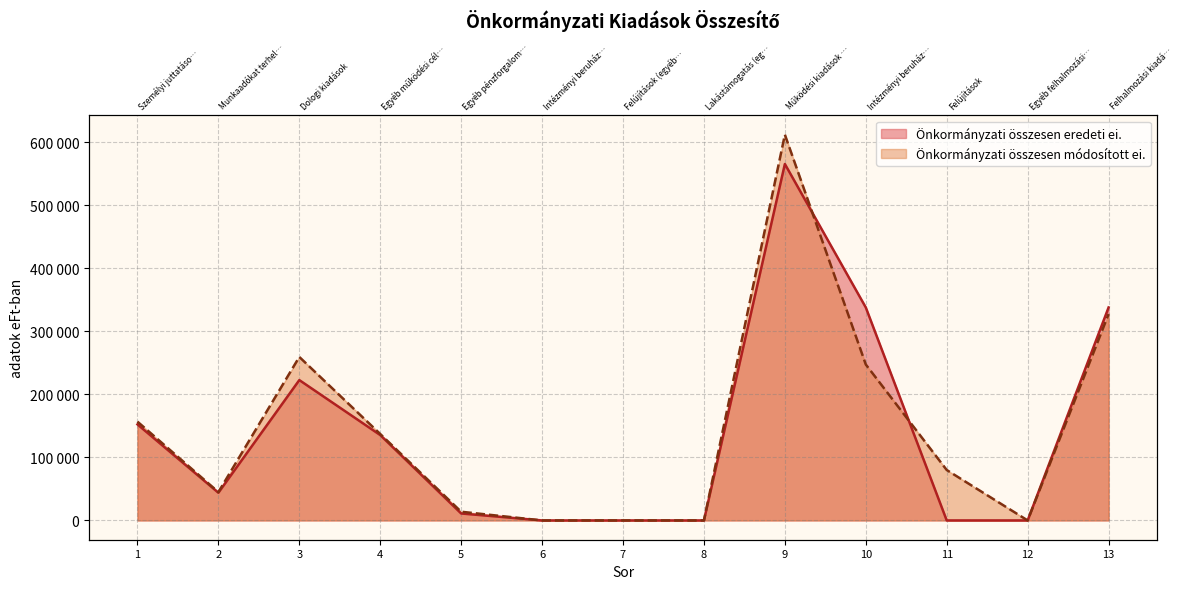

The Önkormányzati összesen eredeti ei. series shows 0 at 6. True or false?

True